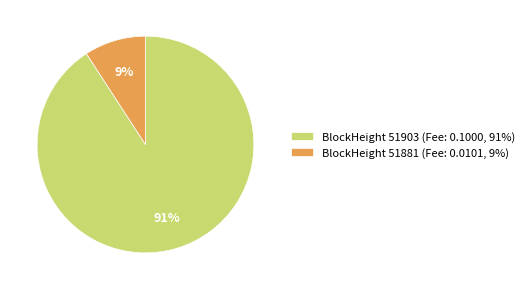

To the nearest percent, what is the average slice percentage?

50%